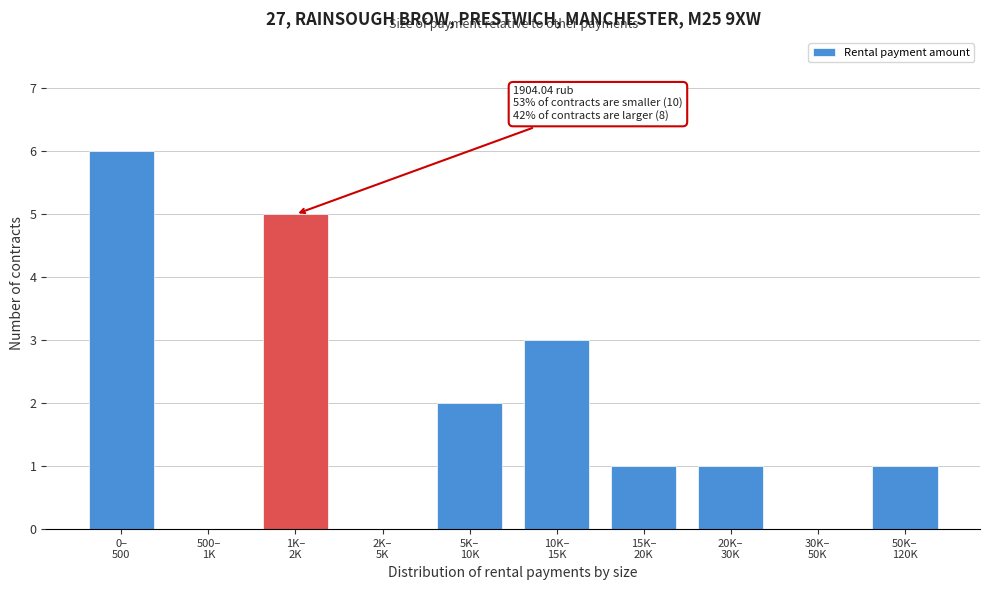

What is the sum of all values?

19